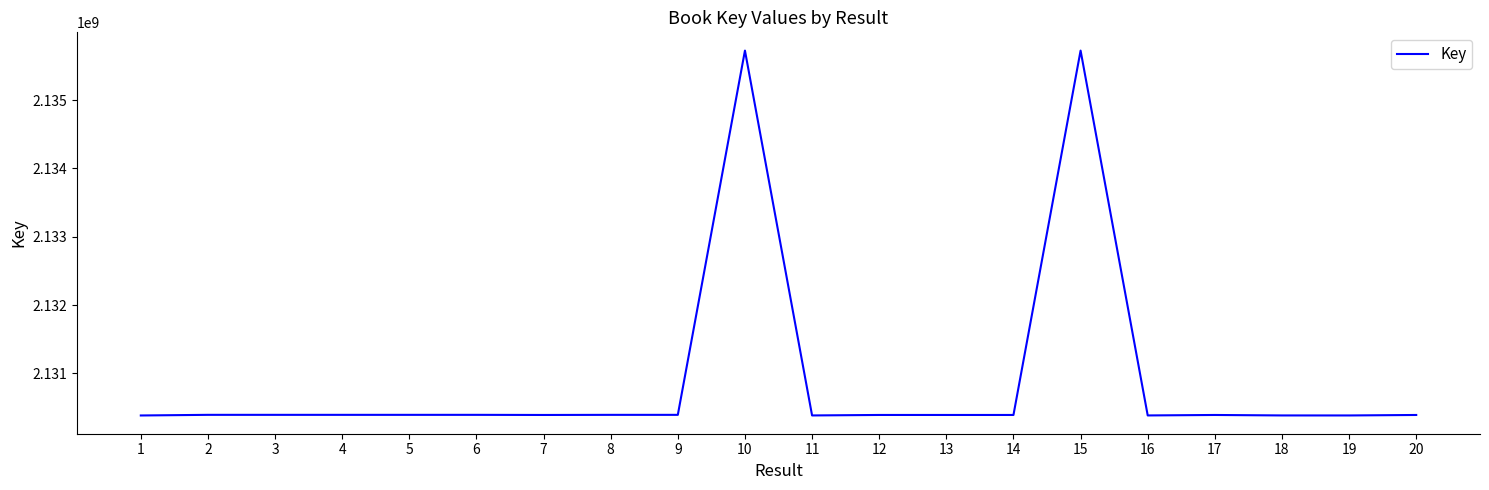

What is the maximum value shown in the chart?

2135726209